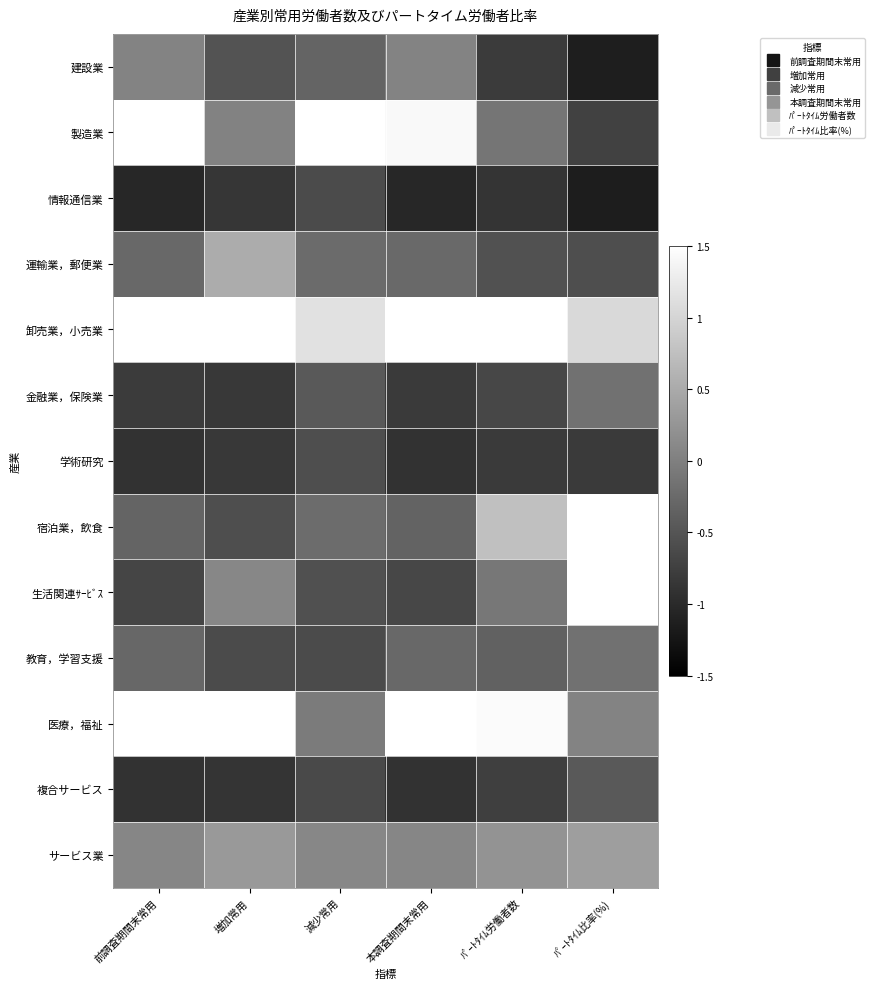

How many categories are shown in the chart?

6